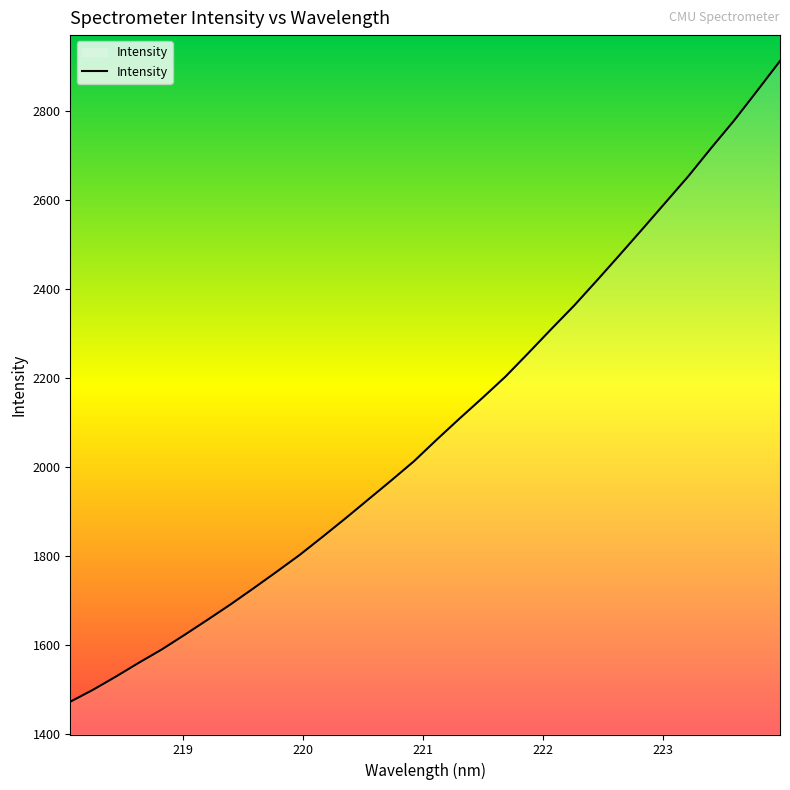

What is the maximum value shown in the chart?

2911.7